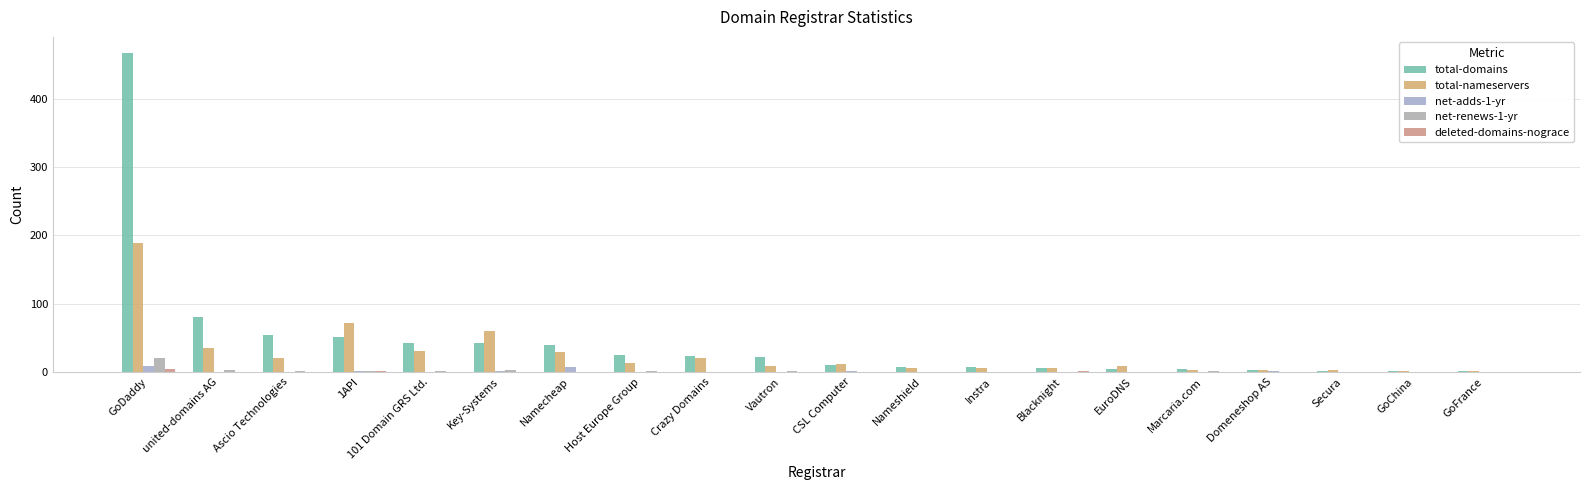

At which label does total-nameservers first exceed 11?

GoDaddy